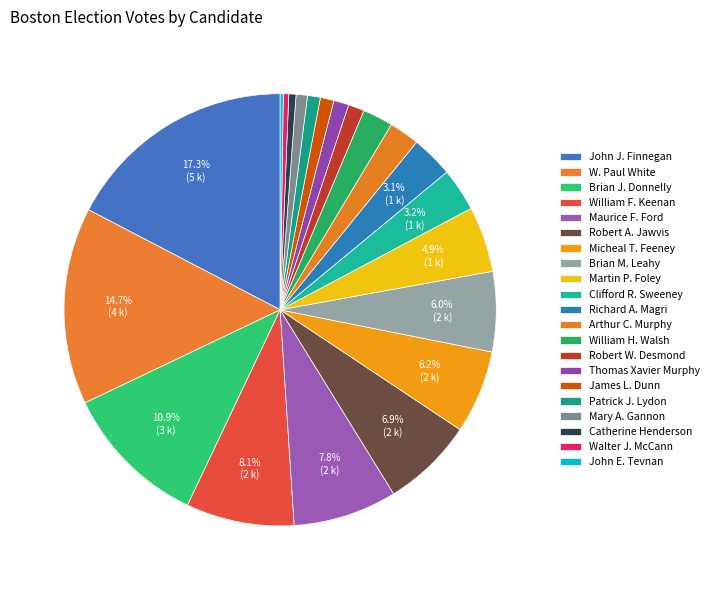

How many slices are in this pie chart?

21